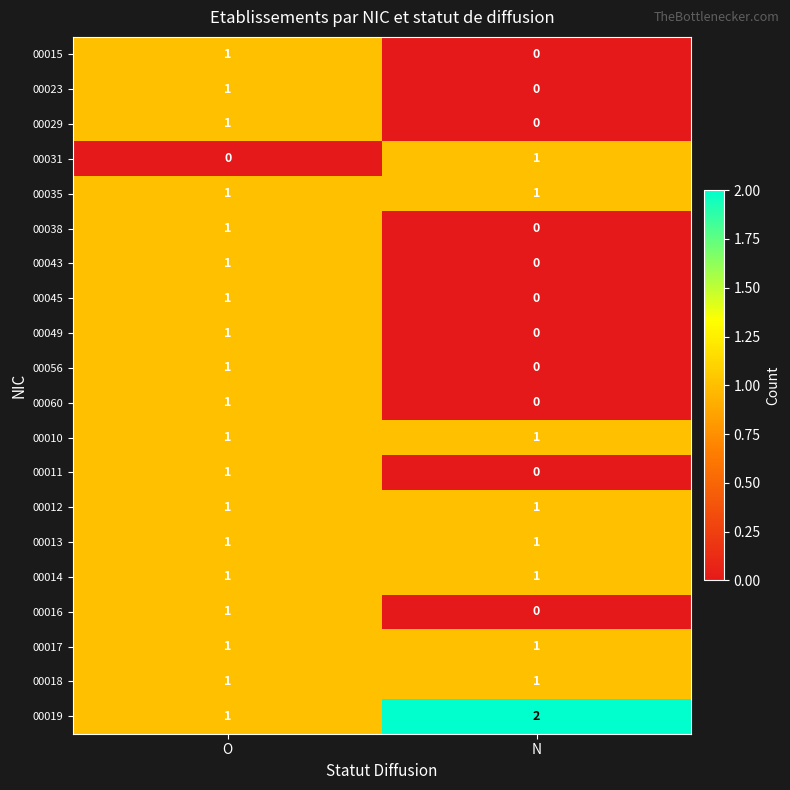

How many positive values does the 00023 series have?

1